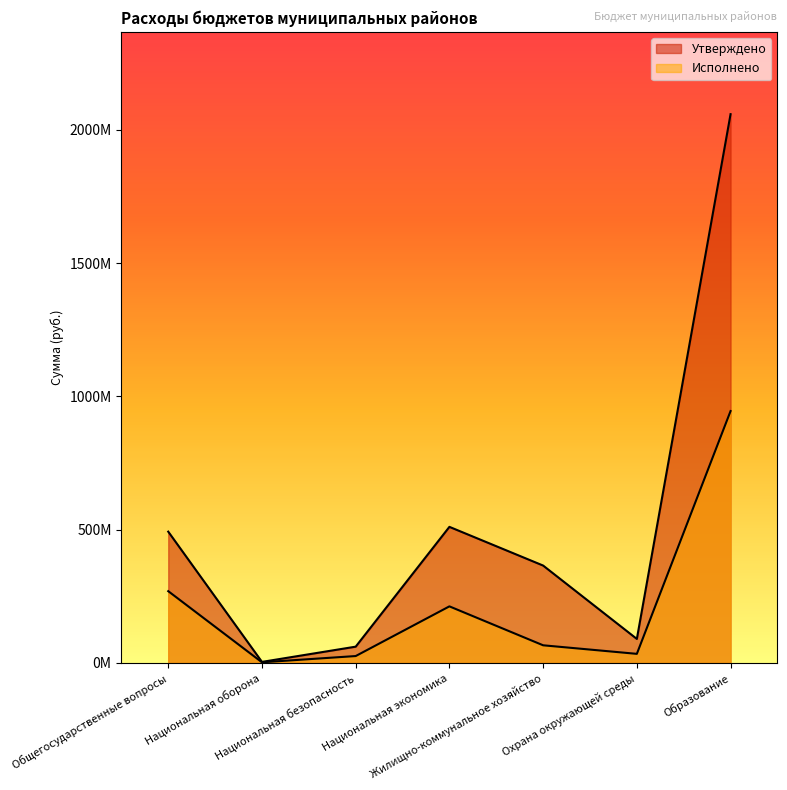

True or false: Исполнено and Утверждено cross at least once.

False